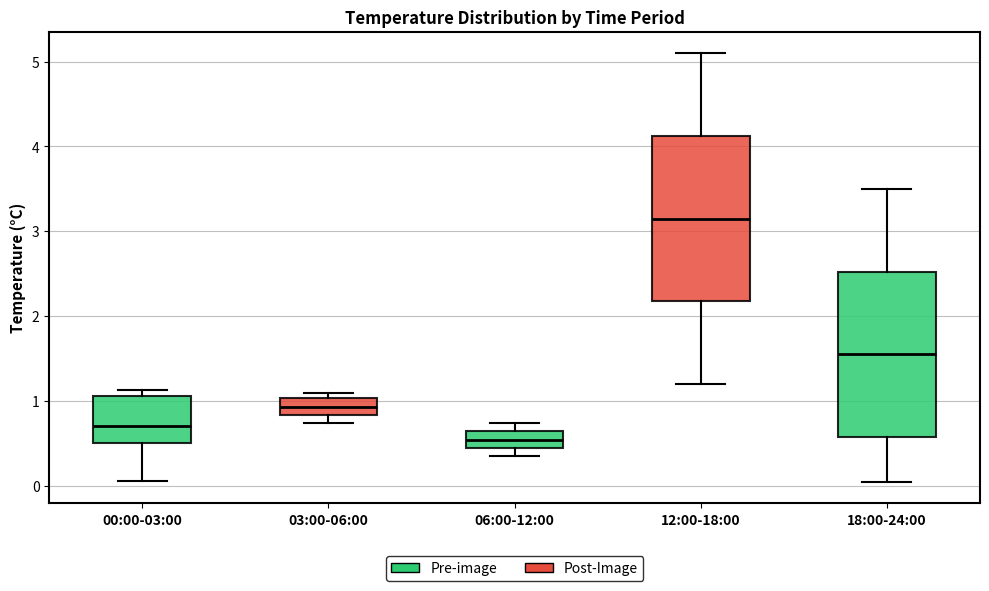

Reading left to right, read every box against the y-axis: the position of its median line, the range the box covers, and the ends of its whiskers. The values are not printed on the chart, so give them approximately, as read against the axis.

00:00-03:00: median 0.7, box 0.5 to 1.1, whiskers 0.1 to 1.1 (just above the box's upper edge)
03:00-06:00: median 0.9, box 0.8 to 1.0, whiskers 0.7 to 1.1
06:00-12:00: median 0.5, box 0.4 to 0.6, whiskers 0.4 (just below the box's lower edge) to 0.7
12:00-18:00: median 3.2, box 2.2 to 4.1, whiskers 1.2 to 5.1
18:00-24:00: median 1.6, box 0.6 to 2.5, whiskers 0.1 to 3.5